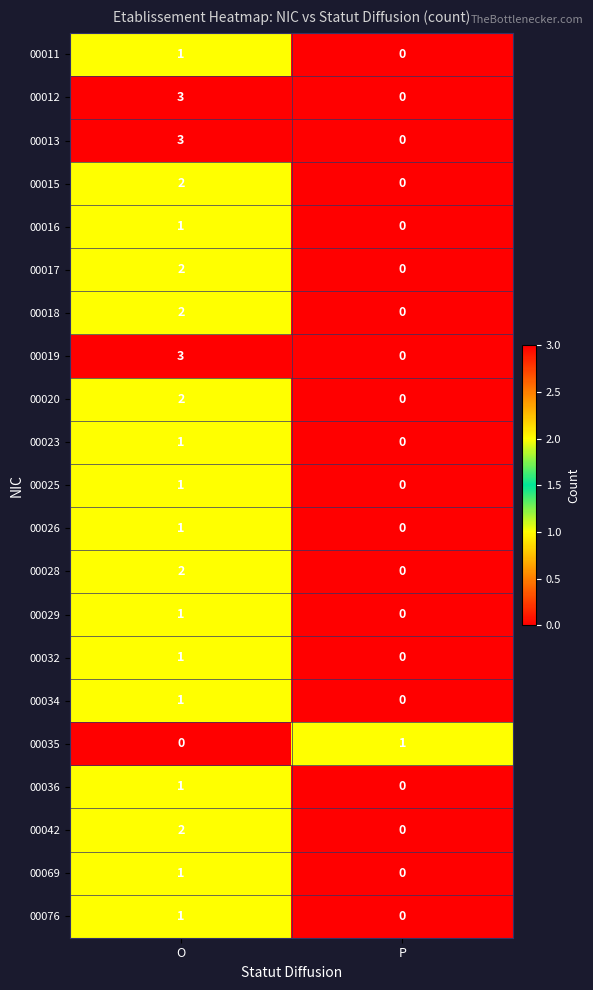

At which label does 00042 reach its peak?

O